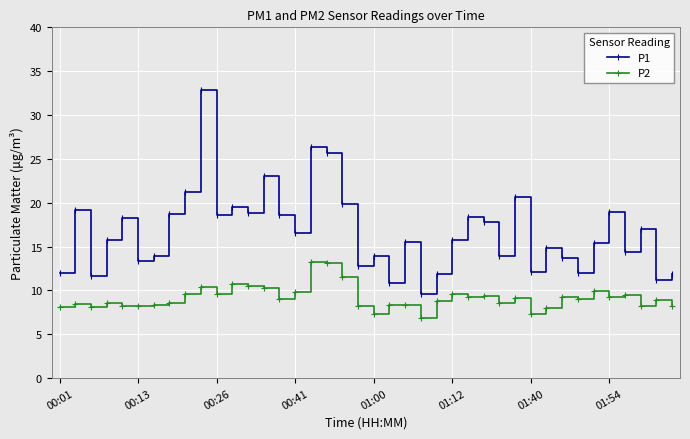

What is the highest value of the P1 series?

32.9